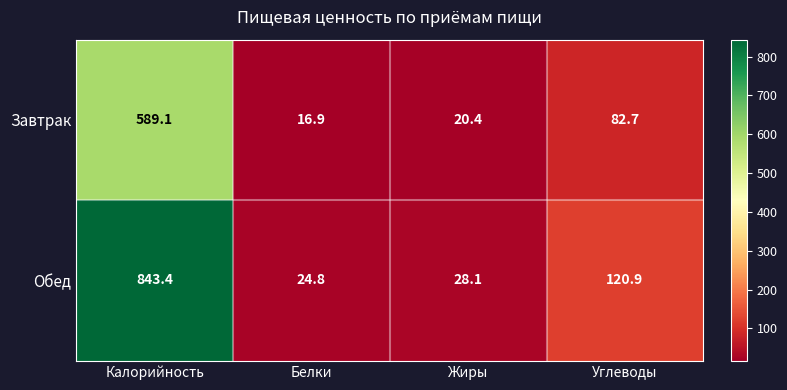

What is the total value across all series at Калорийность?

1432.5